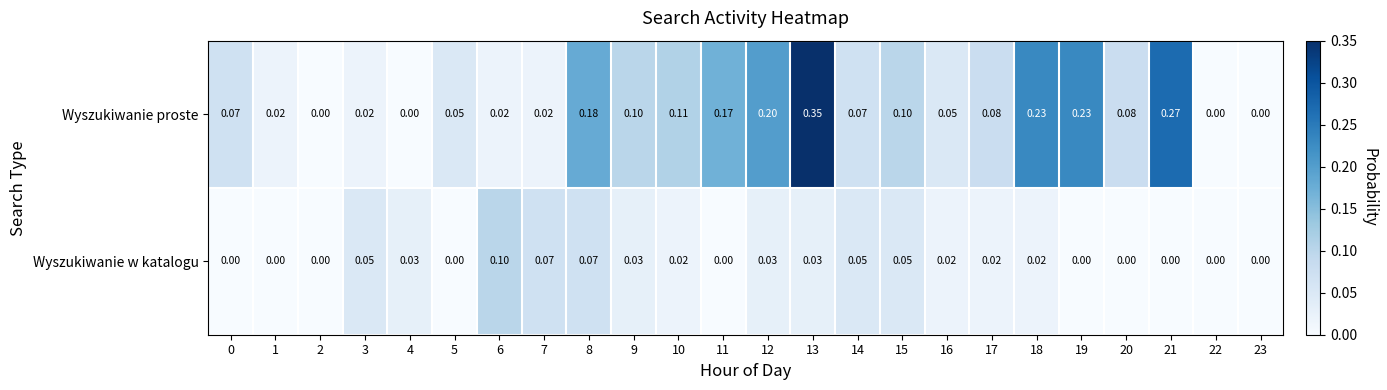

Which series changed the most between 12 and 20?

Wyszukiwanie proste